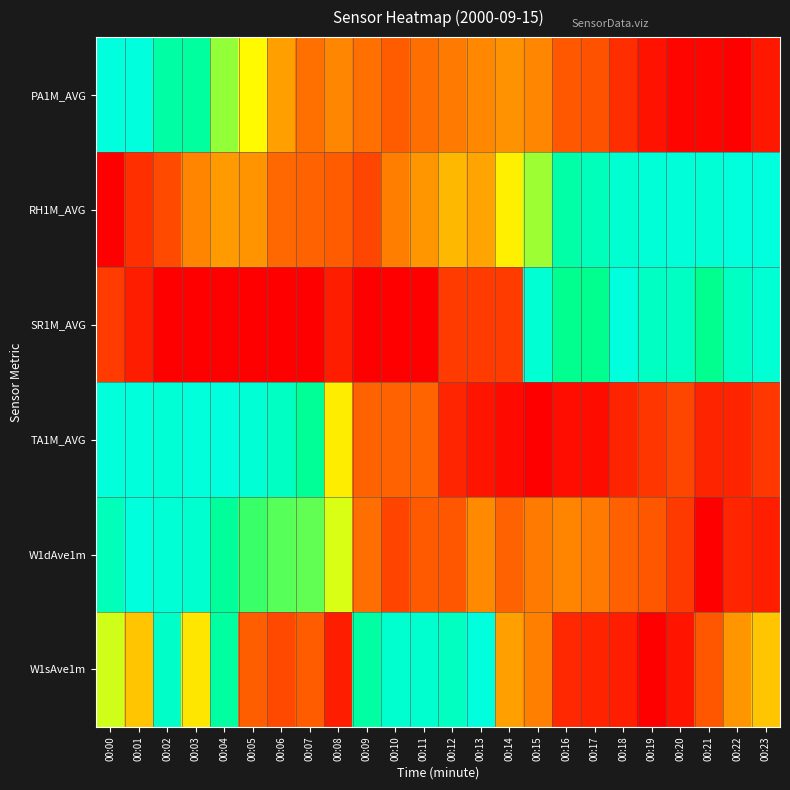

Reading left to right, what are all the values shown in this chart?

PA1M_AVG: 00:00=1.0	00:01=1.0	00:02=0.7	00:03=0.7	00:04=0.6	00:05=0.5	00:06=0.4	00:07=0.3	00:08=0.4	00:09=0.3	00:10=0.3	00:11=0.3	00:12=0.4	00:13=0.4	00:14=0.4	00:15=0.4	00:16=0.3	00:17=0.3	00:18=0.2	00:19=0.1	00:20=0.0	00:21=0.0	00:22=0.0	00:23=0.1
RH1M_AVG: 00:00=0.0	00:01=0.2	00:02=0.3	00:03=0.4	00:04=0.4	00:05=0.4	00:06=0.3	00:07=0.3	00:08=0.3	00:09=0.3	00:10=0.4	00:11=0.4	00:12=0.5	00:13=0.4	00:14=0.5	00:15=0.6	00:16=0.7	00:17=0.8	00:18=0.8	00:19=0.9	00:20=0.9	00:21=0.9	00:22=1.0	00:23=1.0
SR1M_AVG: 00:00=0.2	00:01=0.1	00:02=0.0	00:03=0.0	00:04=0.0	00:05=0.0	00:06=0.0	00:07=0.0	00:08=0.1	00:09=0.0	00:10=0.0	00:11=0.0	00:12=0.2	00:13=0.2	00:14=0.2	00:15=0.9	00:16=0.7	00:17=0.7	00:18=1.0	00:19=0.8	00:20=0.8	00:21=0.7	00:22=0.8	00:23=0.9
TA1M_AVG: 00:00=1.0	00:01=1.0	00:02=0.9	00:03=1.0	00:04=1.0	00:05=0.9	00:06=0.8	00:07=0.7	00:08=0.5	00:09=0.3	00:10=0.3	00:11=0.3	00:12=0.1	00:13=0.1	00:14=0.0	00:15=0.0	00:16=0.1	00:17=0.1	00:18=0.1	00:19=0.2	00:20=0.3	00:21=0.1	00:22=0.1	00:23=0.2
W1dAve1m: 00:00=0.8	00:01=1.0	00:02=0.9	00:03=0.8	00:04=0.7	00:05=0.6	00:06=0.6	00:07=0.6	00:08=0.6	00:09=0.3	00:10=0.3	00:11=0.3	00:12=0.3	00:13=0.4	00:14=0.3	00:15=0.4	00:16=0.4	00:17=0.4	00:18=0.3	00:19=0.3	00:20=0.2	00:21=0.0	00:22=0.1	00:23=0.1
W1sAve1m: 00:00=0.6	00:01=0.5	00:02=0.8	00:03=0.5	00:04=0.7	00:05=0.3	00:06=0.3	00:07=0.3	00:08=0.1	00:09=0.7	00:10=0.8	00:11=0.8	00:12=0.8	00:13=1.0	00:14=0.4	00:15=0.4	00:16=0.1	00:17=0.1	00:18=0.1	00:19=0.0	00:20=0.1	00:21=0.3	00:22=0.4	00:23=0.5